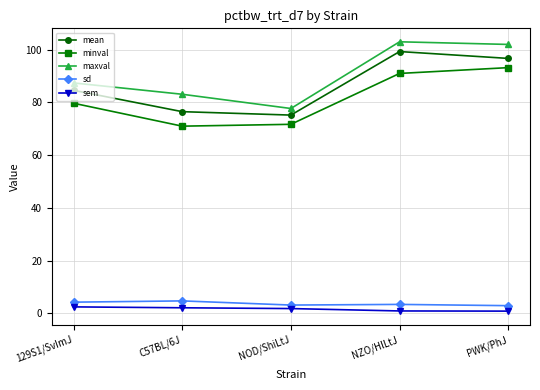

Is the value of minval at C57BL/6J greater than the value of sd at 129S1/SvImJ?

Yes